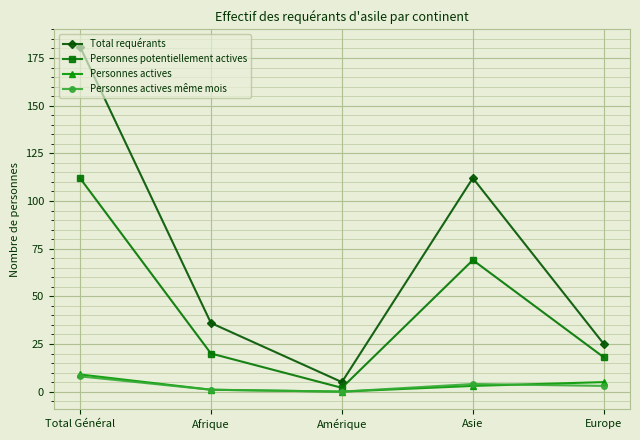

What is the sum of all Personnes actives même mois values?

16